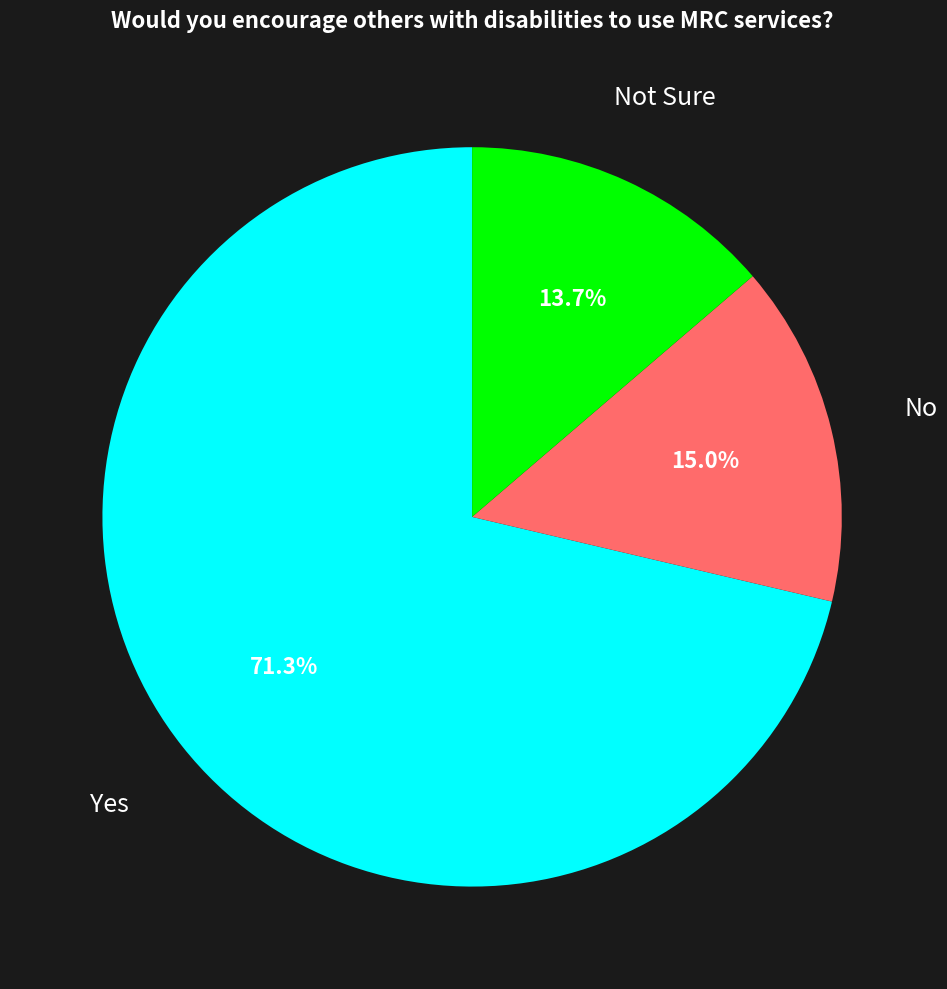

Rank the categories by value from lowest to highest.

Not Sure, No, Yes